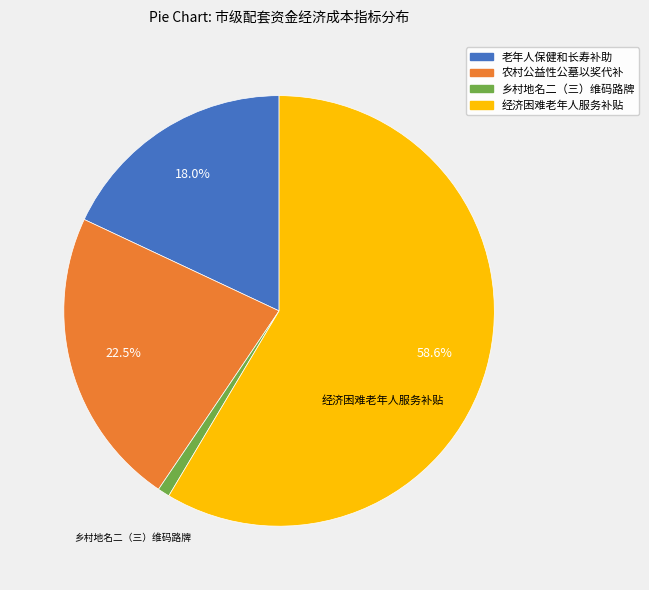

Rank the categories by value from lowest to highest.

镇康县乡村地名二（三）维码路牌设置市级试点县经费, 老年人保健和长寿补助市级配套资金, 乡镇（街道）农村公益性公墓以奖代补资金, 经济困难老年人服务补贴经费